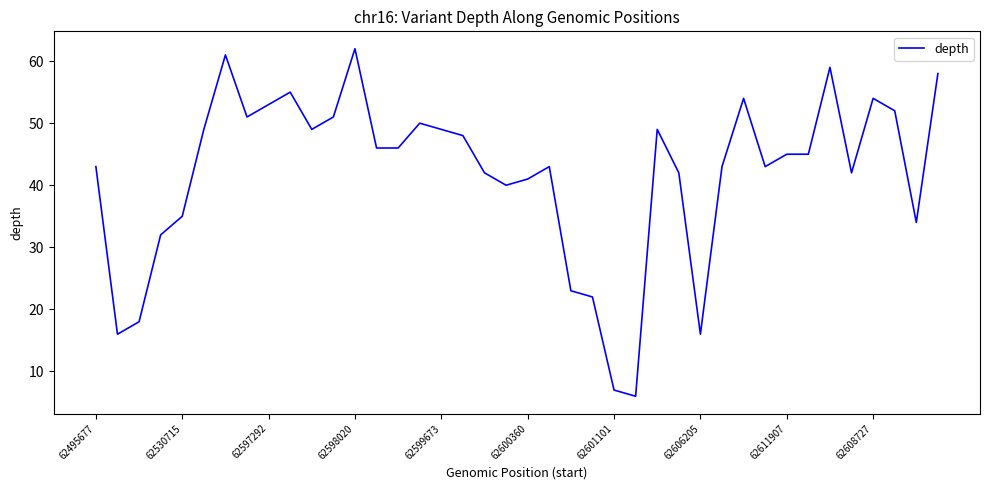

What is the difference between the maximum and minimum values?

56